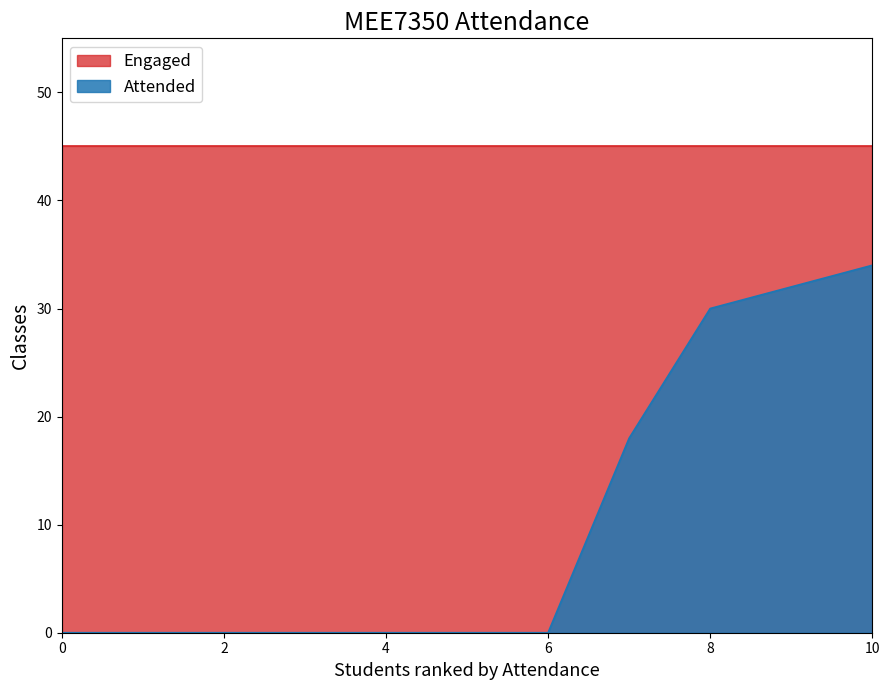

The Engaged series shows 79 at EMAD AHMAD. True or false?

False